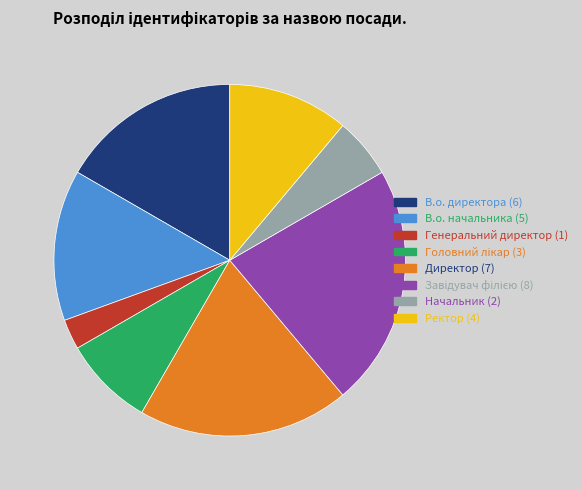

How many slices are in this pie chart?

8